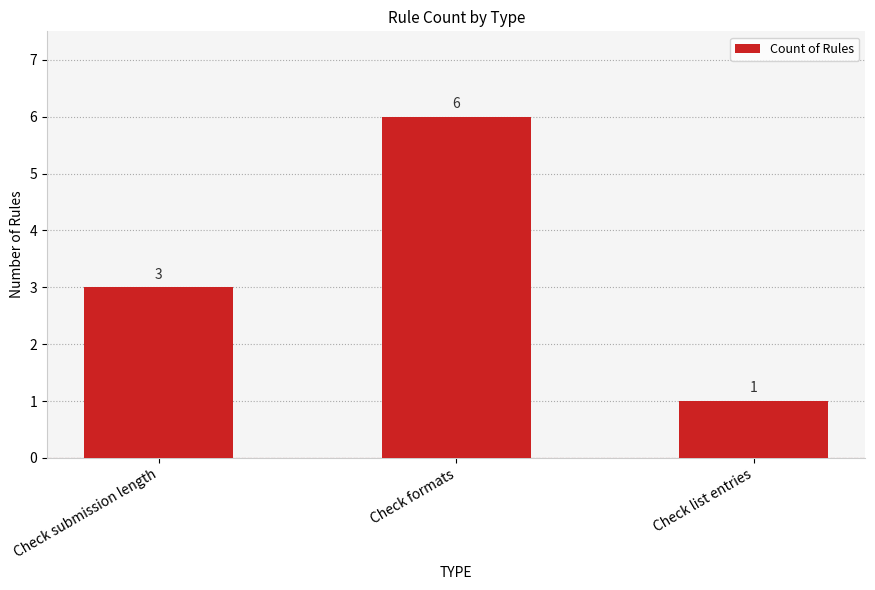

Count the number of categories in the chart.

3